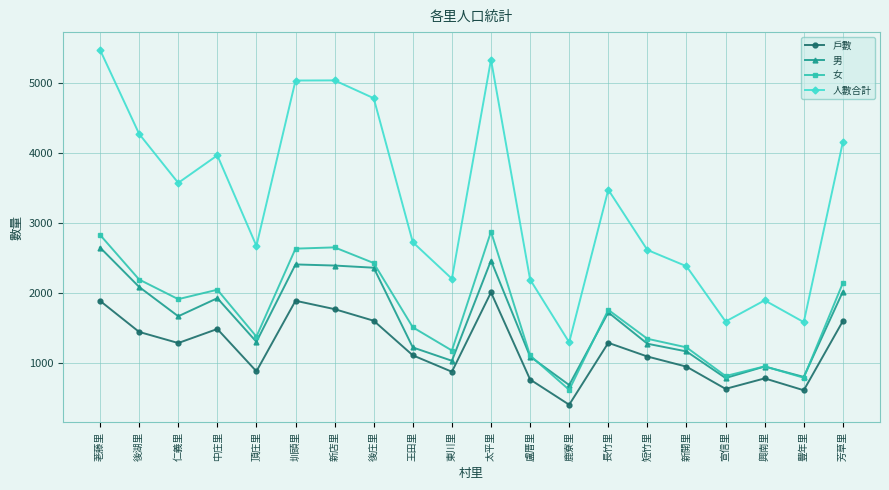

Rank the series at 仁義里 from lowest to highest value.

戶數, 男, 女, 人數合計